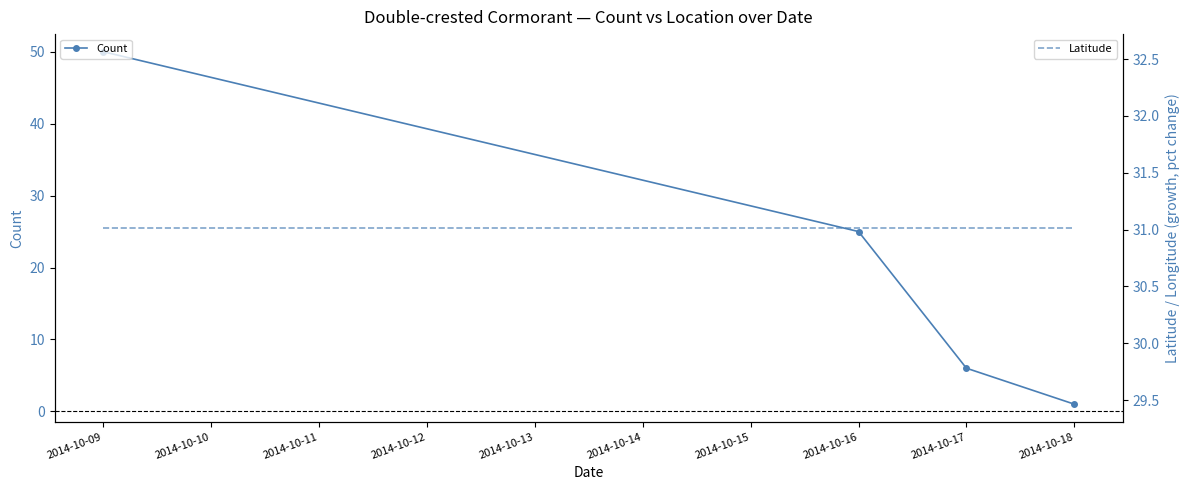

How many categories are shown in the chart?

4